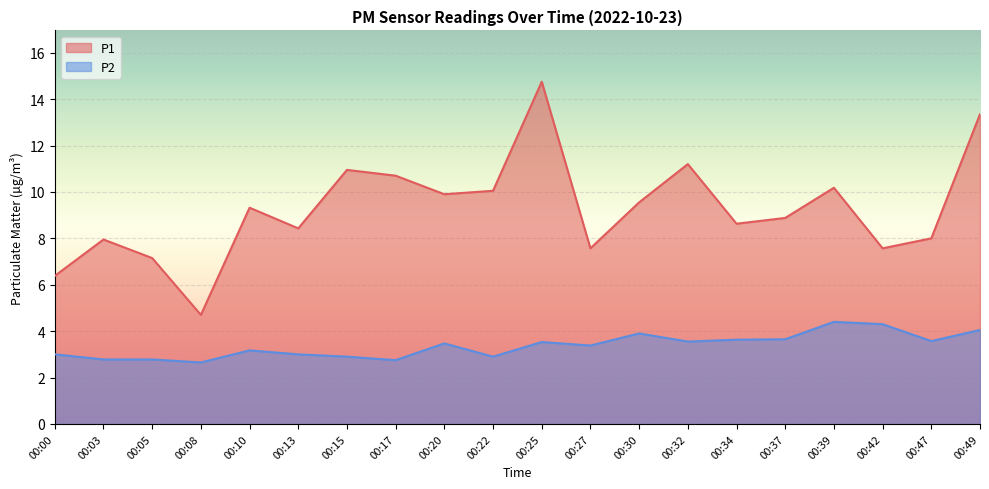

Which series changed the most between 00:05 and 00:49?

P1